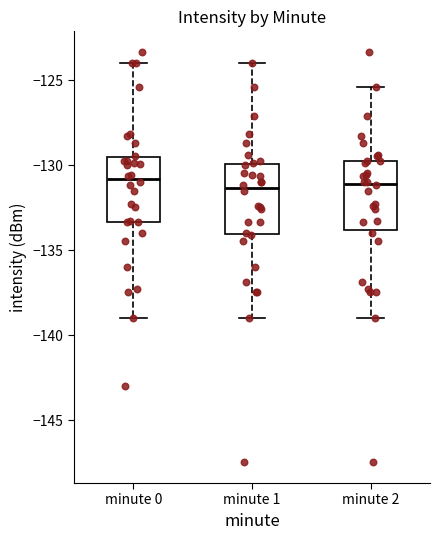

Reading left to right, transcribe this box plot: for each box, give where its median line is, the range the box spans, and where its two whiskers end, as read against the y-axis. The values are not printed on the chart, so give them approximately, as read against the axis.

minute 0: median -131.0, box -133.5 to -129.5, whiskers -139.0 to -124.0
minute 1: median -131.5, box -134.0 to -130.0, whiskers -139.0 to -124.0
minute 2: median -131.0, box -134.0 to -129.5, whiskers -139.0 to -125.5